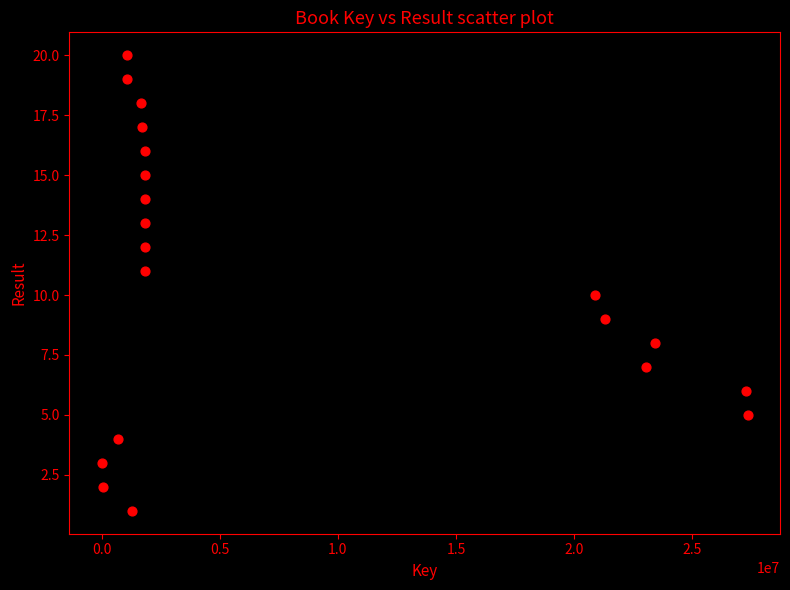

What is the range of Y values (max minus min)?

19